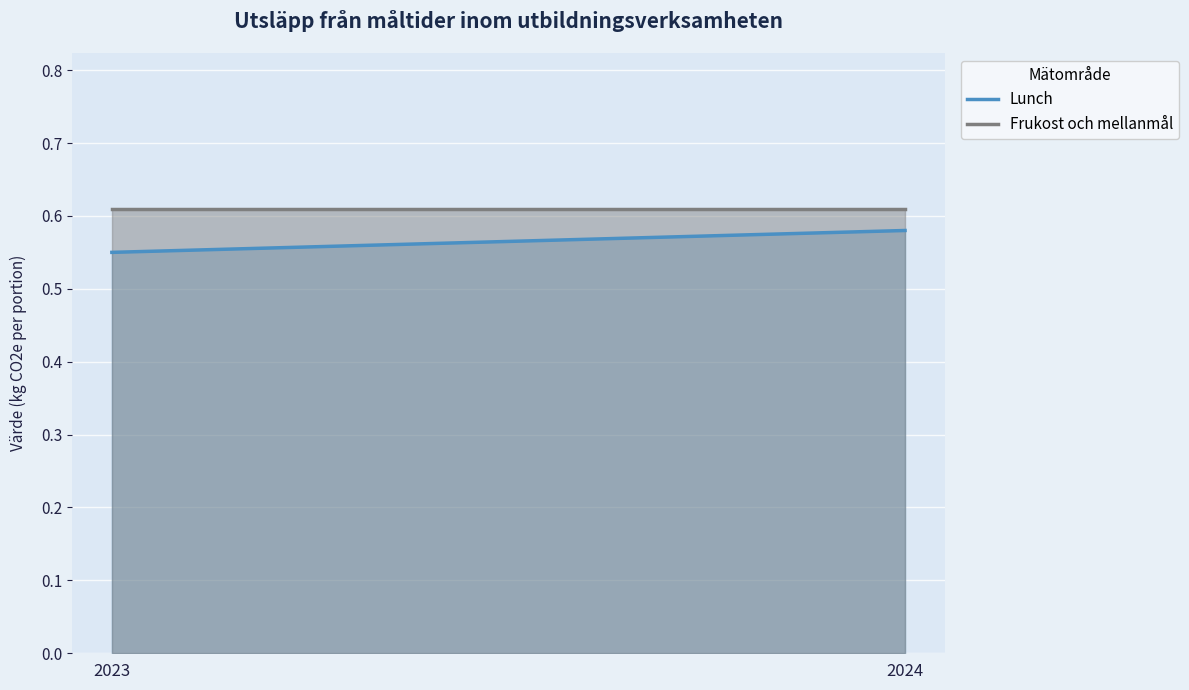

True or false: Frukost och mellanmål has a value of 0.6 at 2023.

True